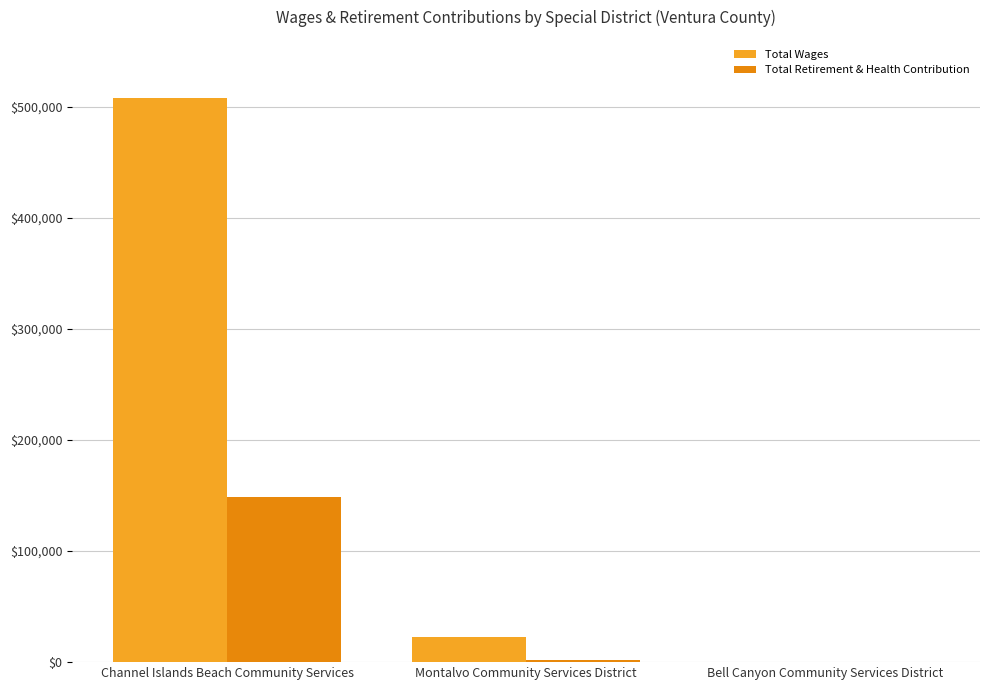

What is the sum of all Total Wages values?

530056